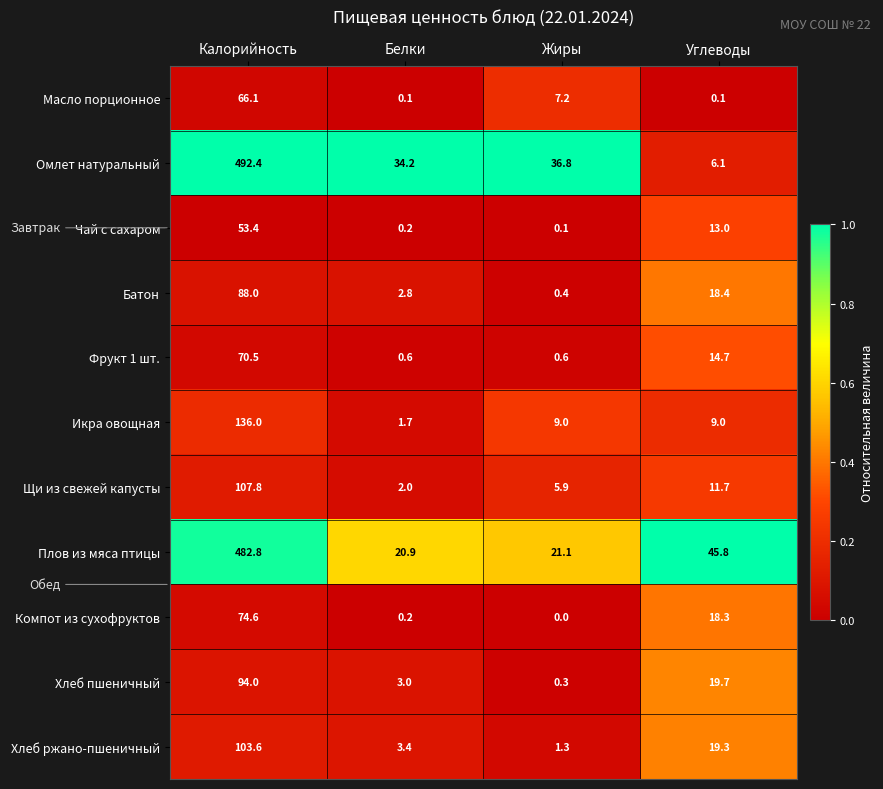

Which category has the highest value across all series?

Калорийность